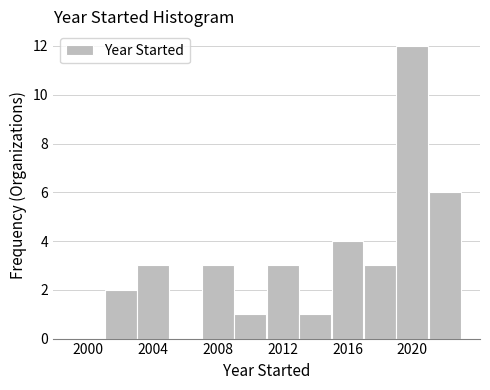

Reading left to right, list every bar in this chart as the range it spans on the x-axis followed by its height. The values are not printed on the chart, so give them approximately, as read against the axis.

1999 to 2001: 0
2001 to 2003: 2
2003 to 2005: 3
2005 to 2007: 0
2007 to 2009: 3
2009 to 2011: 1
2011 to 2013: 3
2013 to 2015: 1
2015 to 2017: 4
2017 to 2019: 3
2019 to 2021: 12
2021 to 2023: 6